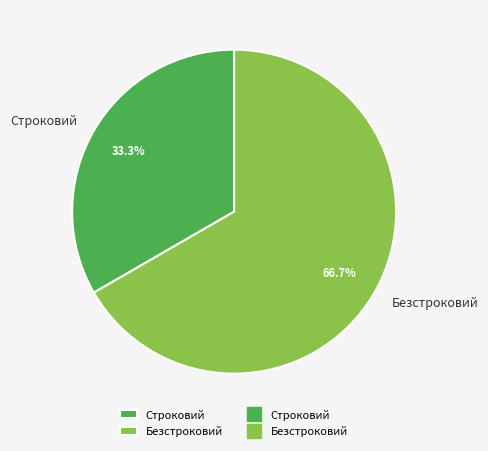

Is it true that Безстроковий is 67% of the pie?

True